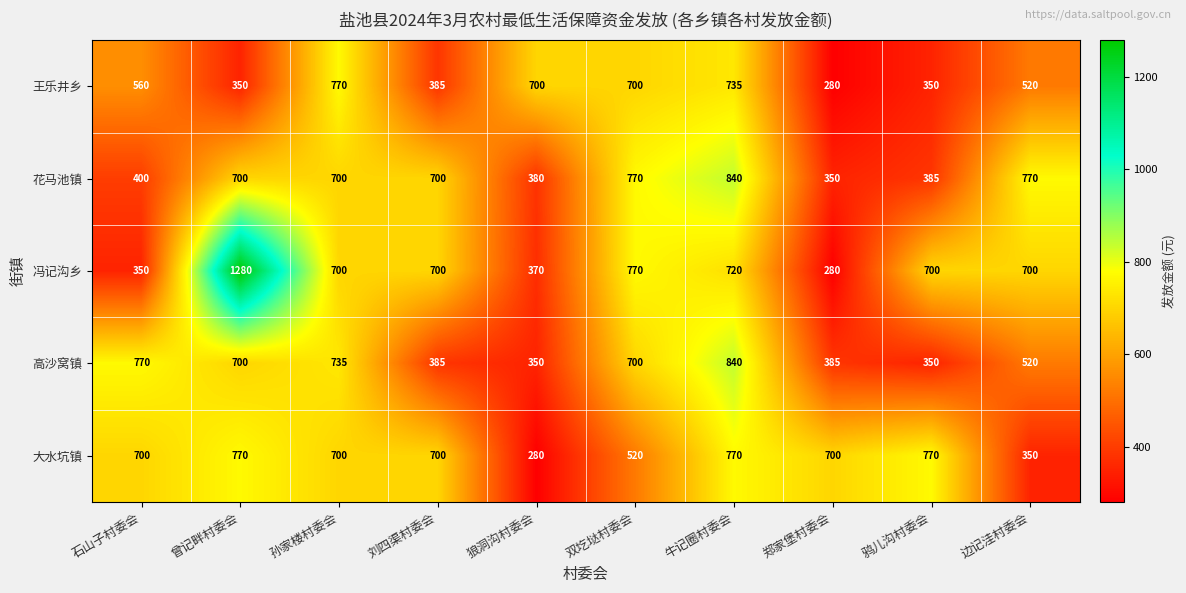

What is the spread (max minus min) of values at 郑家堡村委会?

420